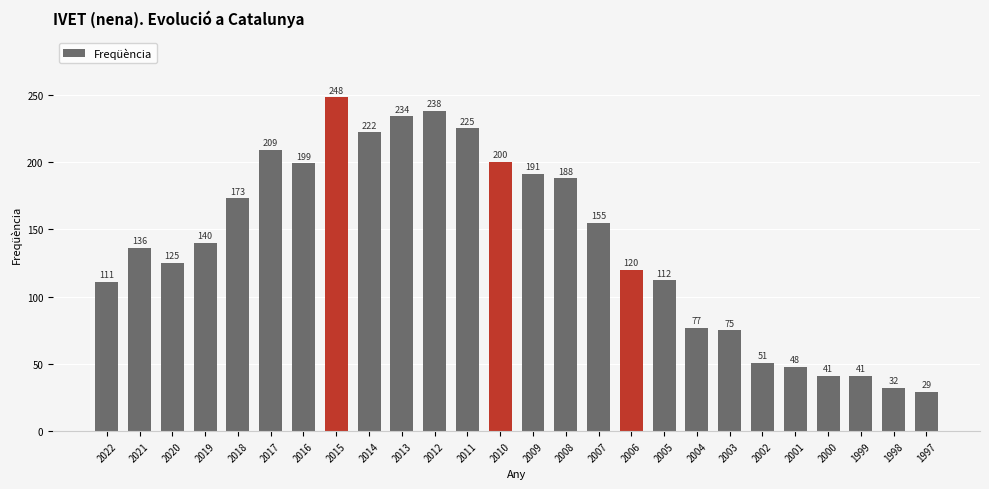

True or false: the data shows 28 at 2000.

False